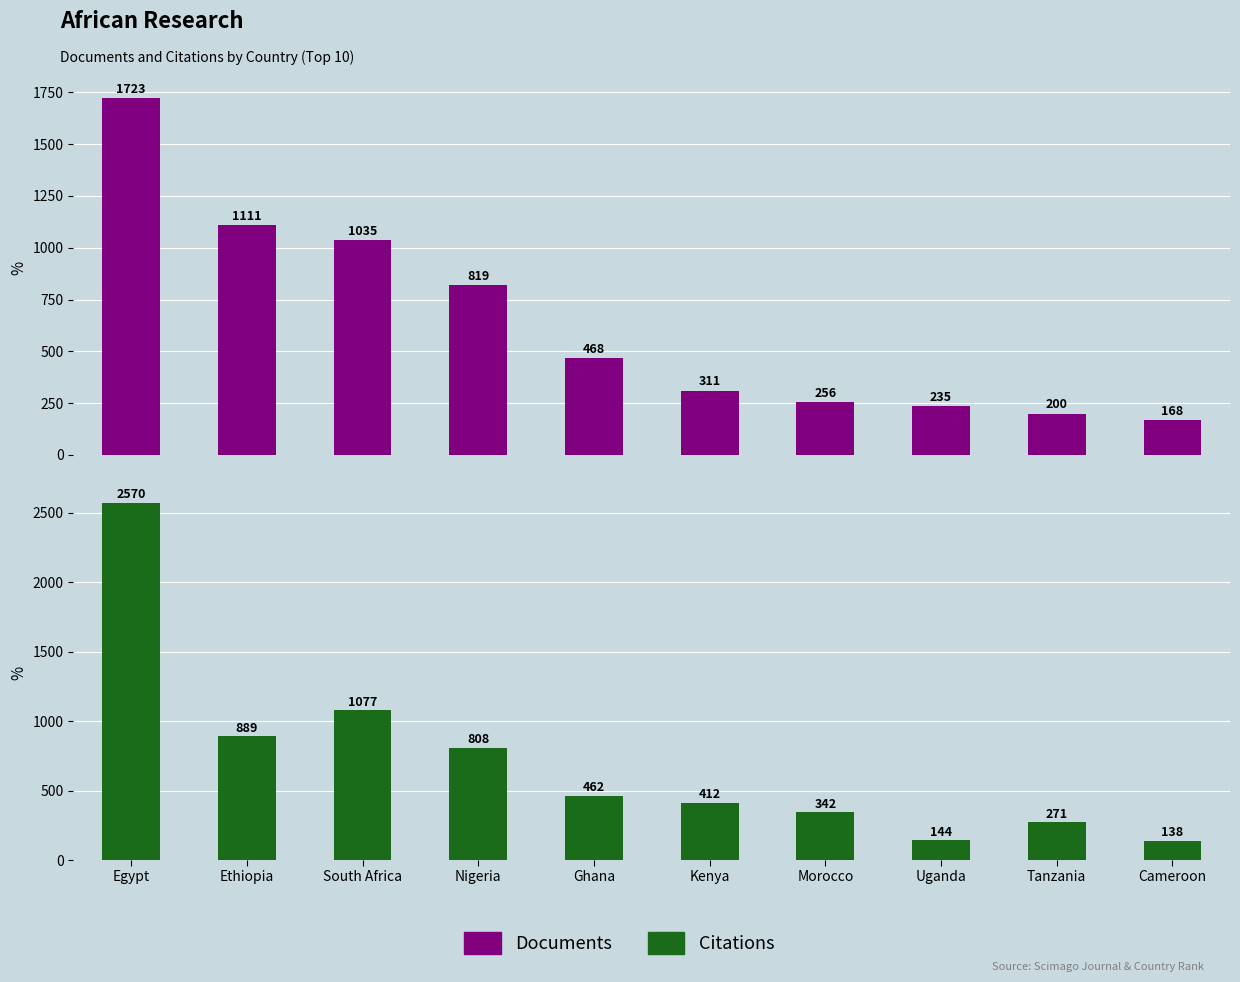

Reading right to left, transcribe all the data shown in this chart.

Documents: 168	200	235	256	311	468	819	1035	1111	1723
Citations: 138	271	144	342	412	462	808	1077	889	2570